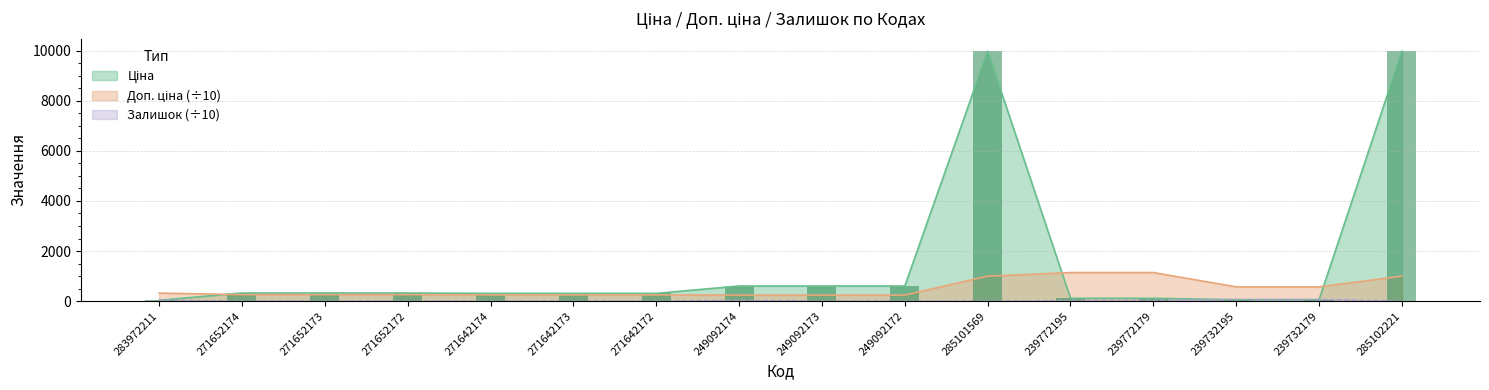

The value of Ціна at 271642173 is 434.7. True or false?

False